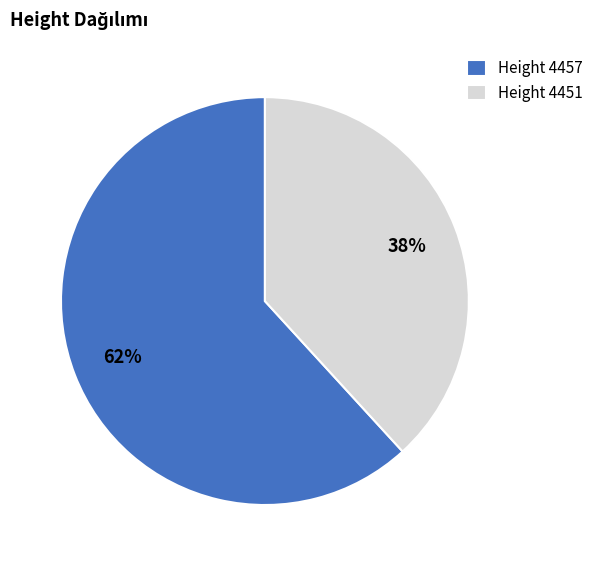

Count the number of slices in the pie.

2